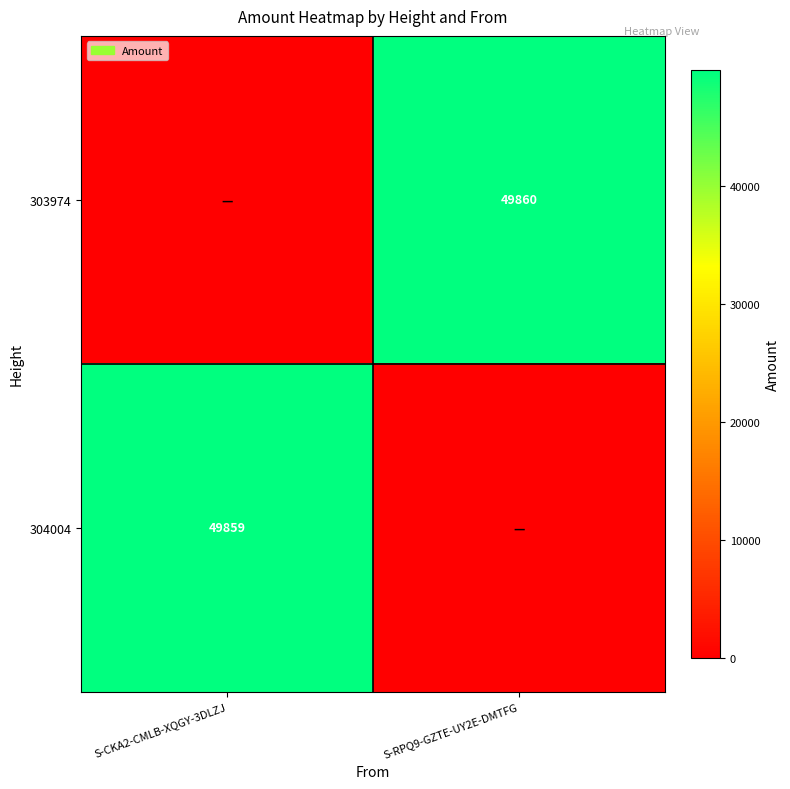

Is it true that 304004 equals 26740 at S-CKA2-CMLB-XQGY-3DLZJ?

False